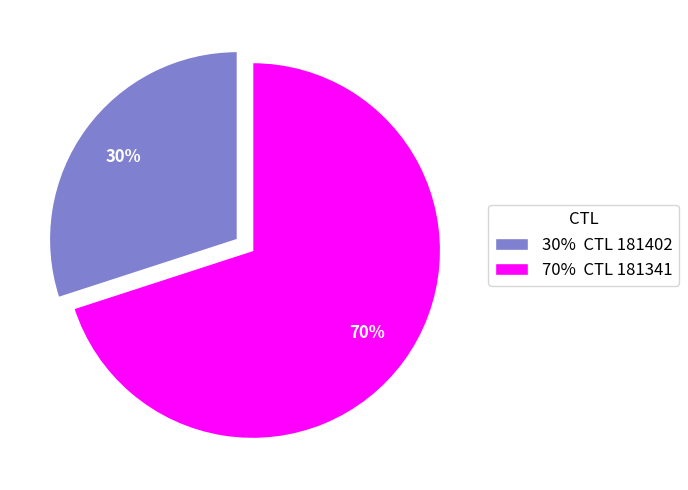

To the nearest percent, what percentage of the pie is 30% CTL 181402?

30%